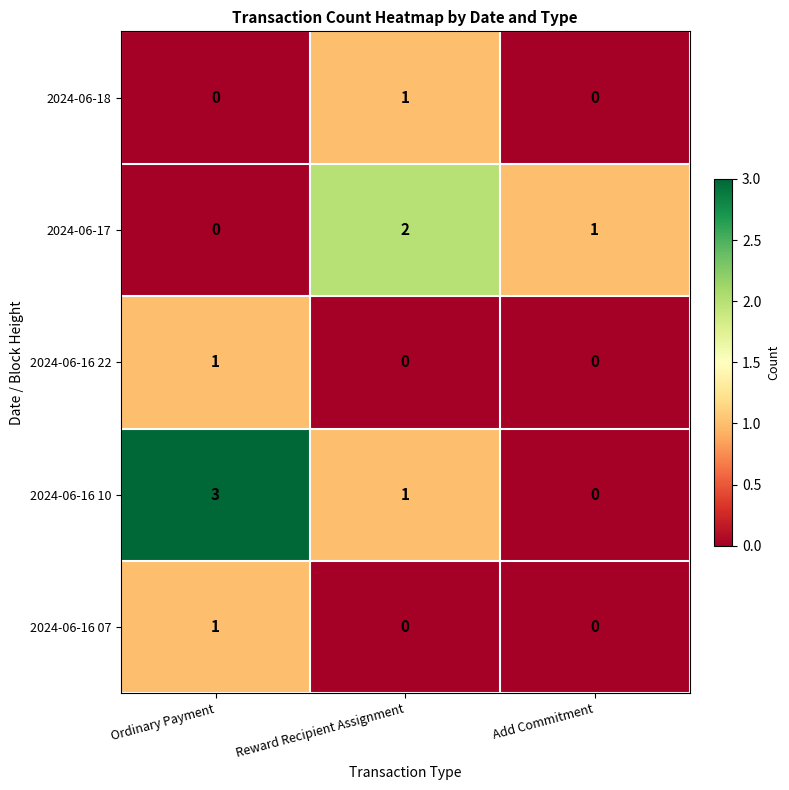

Is it true that 2024-06-16 07 equals 1 at Ordinary Payment?

True